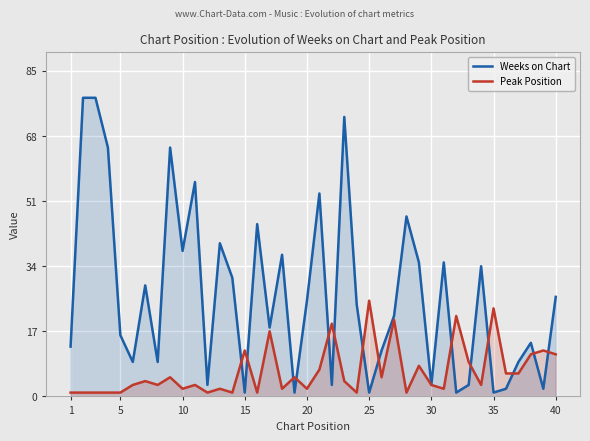

Which series has the largest total across all categories?

Weeks on Chart